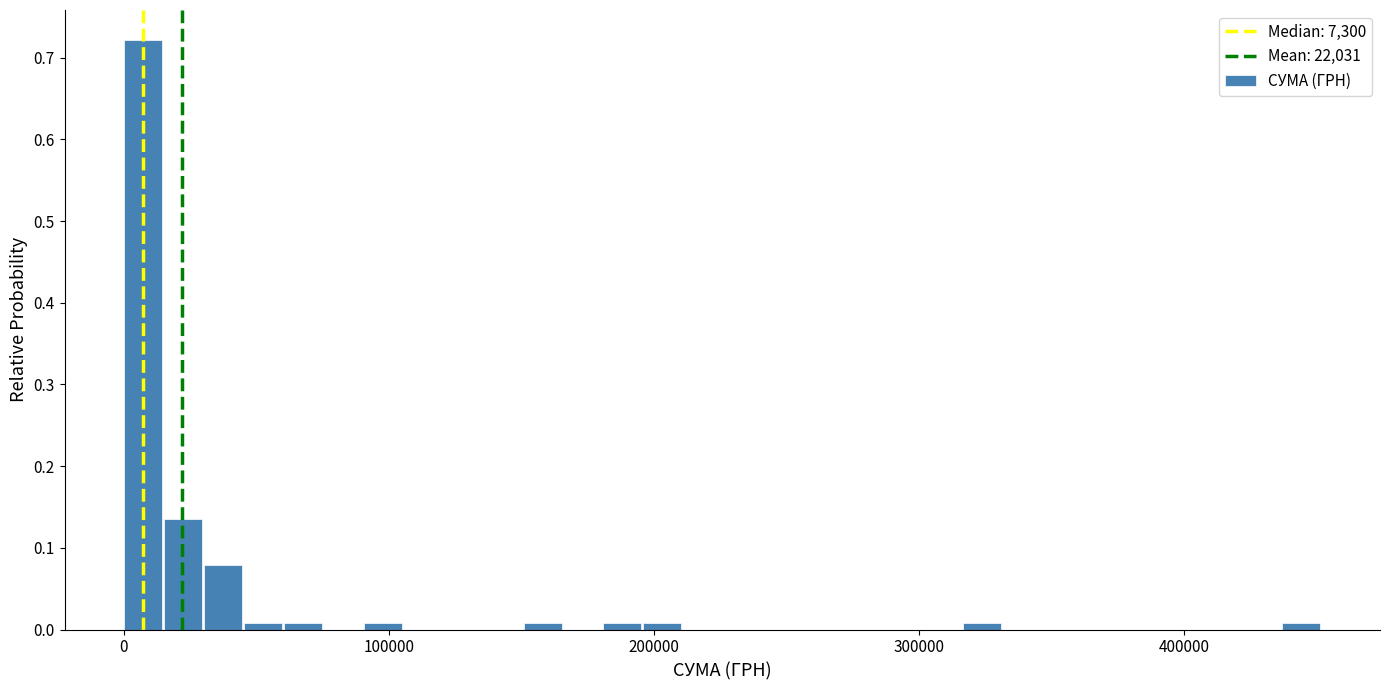

Around what value on the x-axis is the tallest bar? Give the approximate position of its centre, as read against the axis.

10000